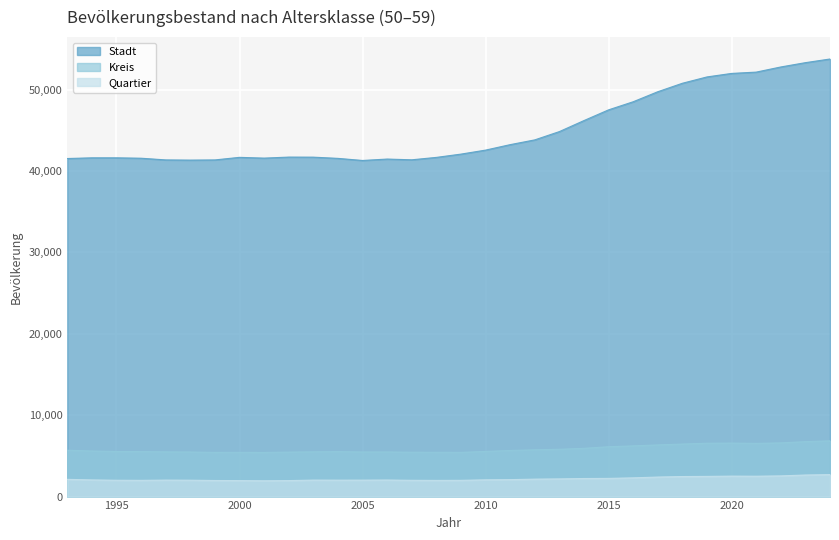

What is the sum of the Quartier values at 2016 and 2011?

4385